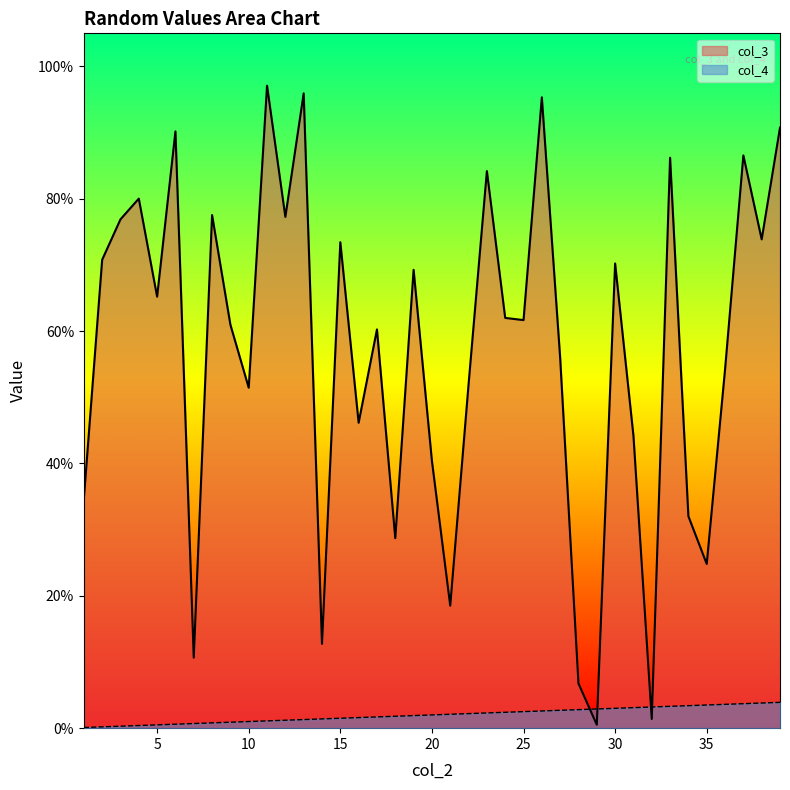

Which series has the largest total across all categories?

col_3